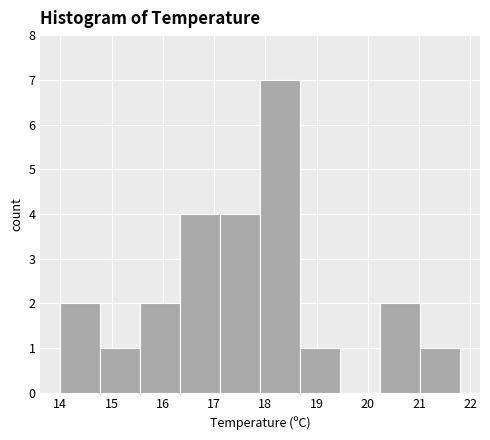

What is the height of the bar covering 14.00 to 14.78 on the x-axis? Neither the bar edges nor the heights are printed on the chart, so give them approximately, as read against the axes.

2